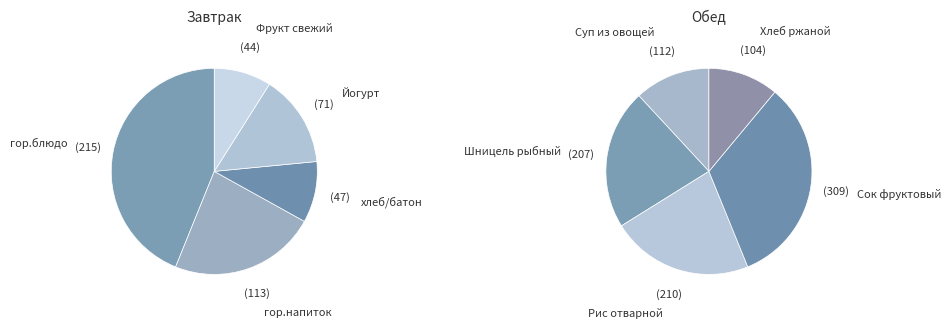

What is the change in value from Рис отварной to Хлеб ржаной?

-106